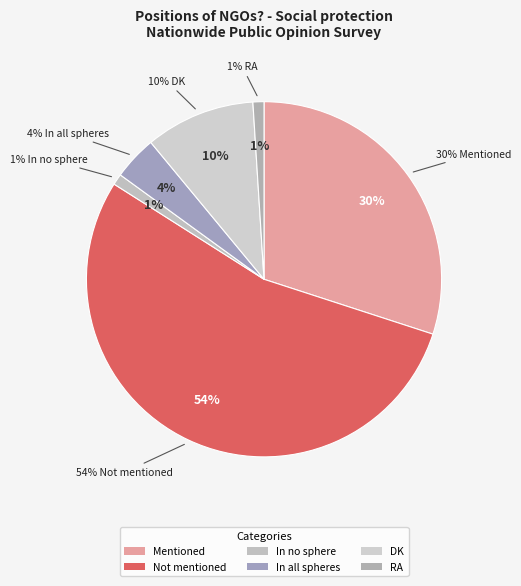

Which has a higher value, DK or Mentioned?

Mentioned